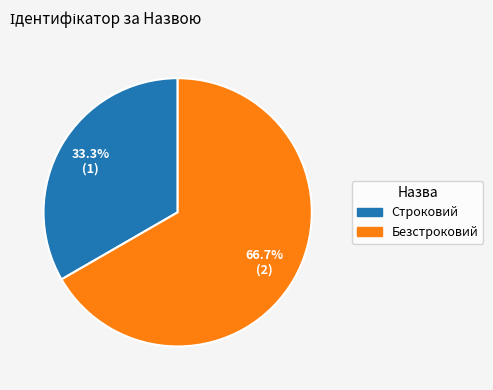

True or false: Безстроковий accounts for 81% of the total.

False